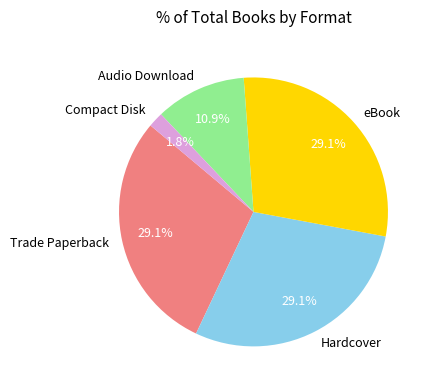

The Hardcover slice represents 29% of the pie. True or false?

True